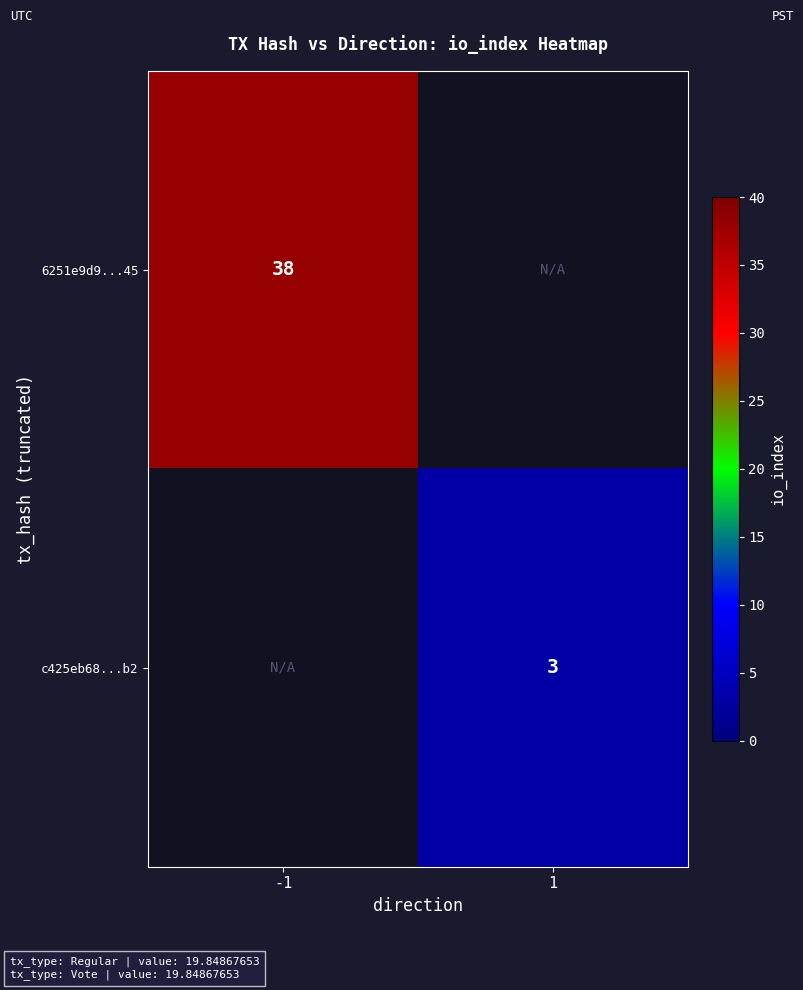

Which category has the lowest value across all series?

1